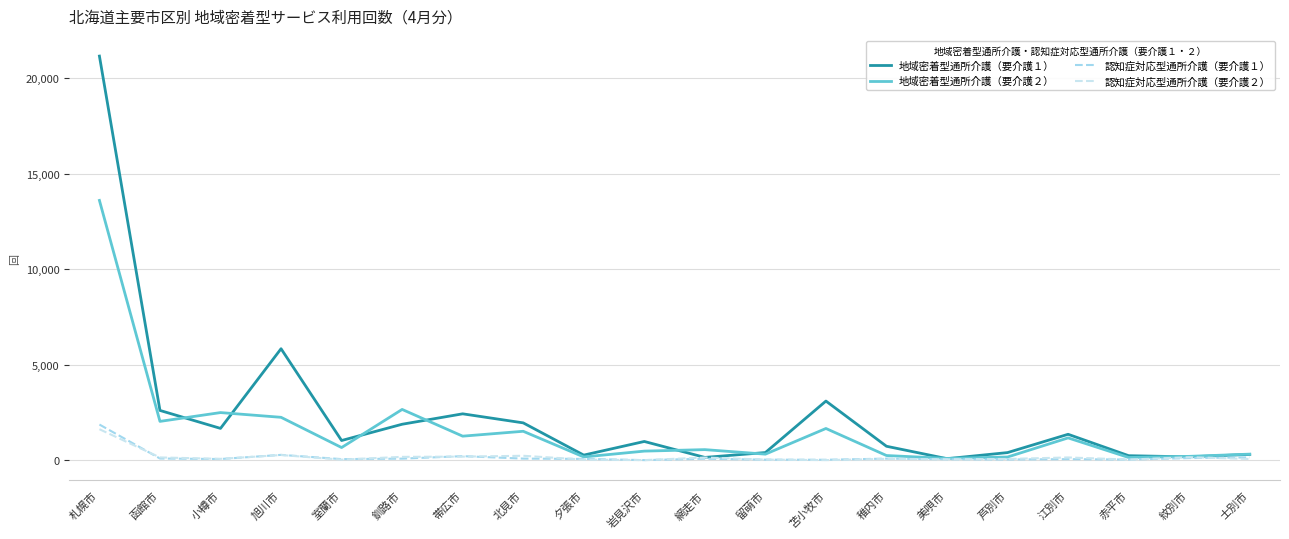

Is the value of 認知症対応型通所介護（要介護２） at 美唄市 greater than the value of 認知症対応型通所介護（要介護１） at 札幌市?

No